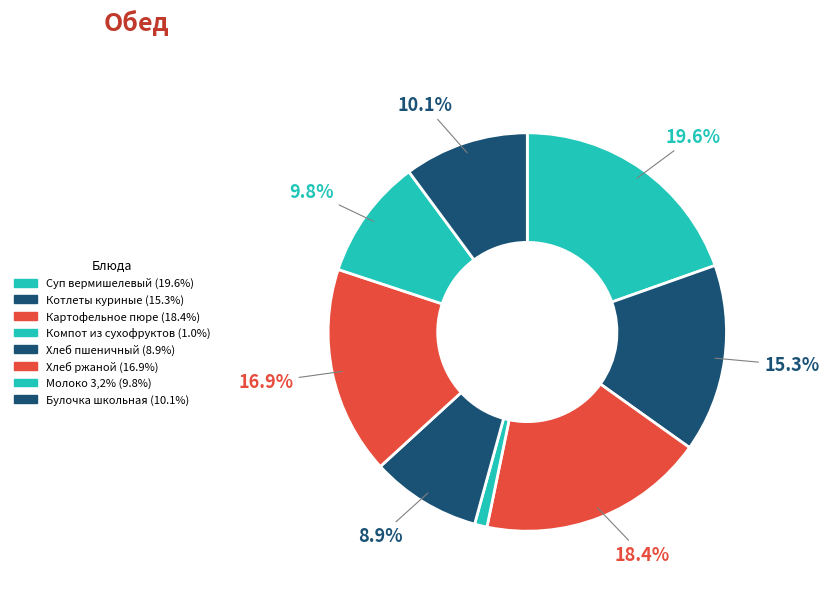

Rank the categories by value from lowest to highest.

Компот из сухофруктов, Хлеб пшеничный, Молоко 3,2%, Булочка школьная, Котлеты куриные, Хлеб ржаной, Картофельное пюре, Суп вермишелевый